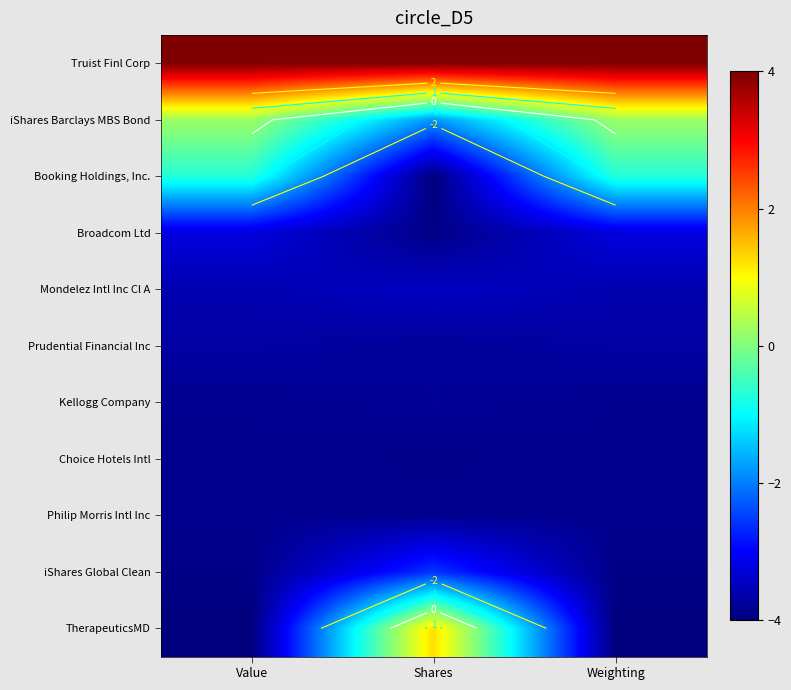

At which category is the sum across all series the highest?

Shares